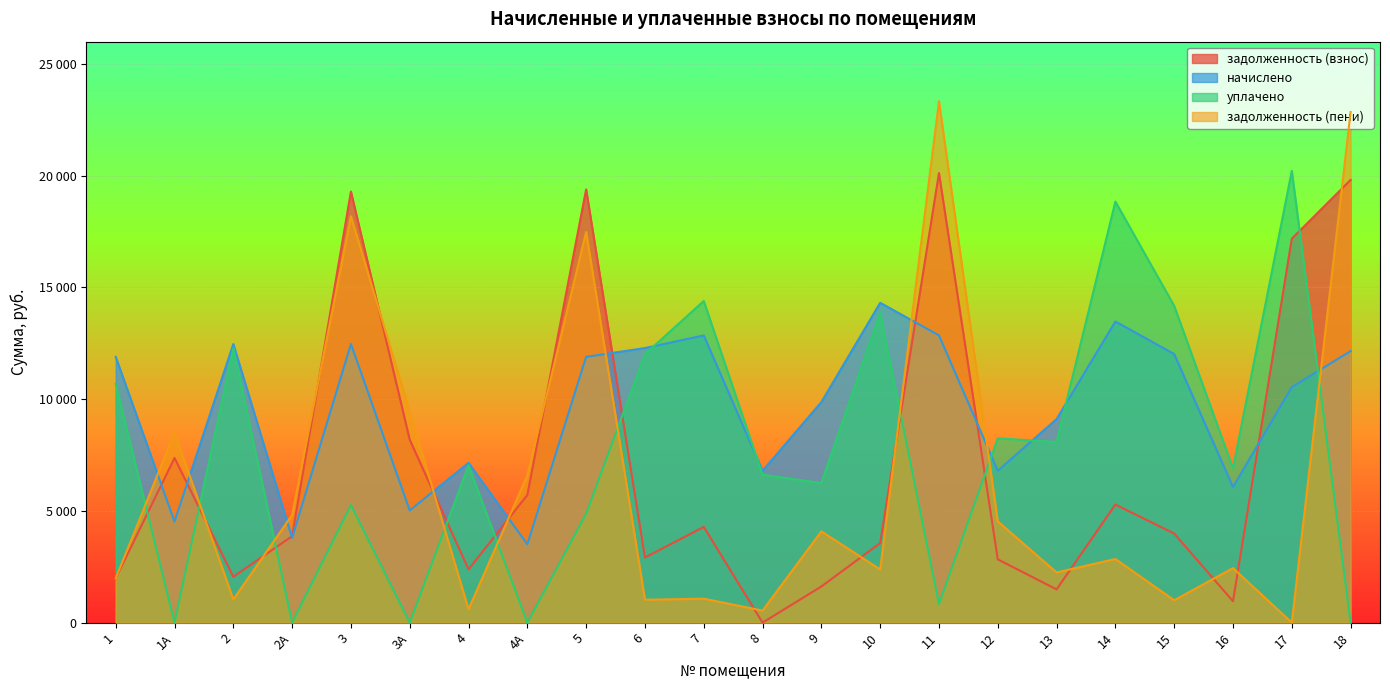

What are all the series names shown in the legend?

задолженность (взнос), начислено, уплачено, задолженность (пени)